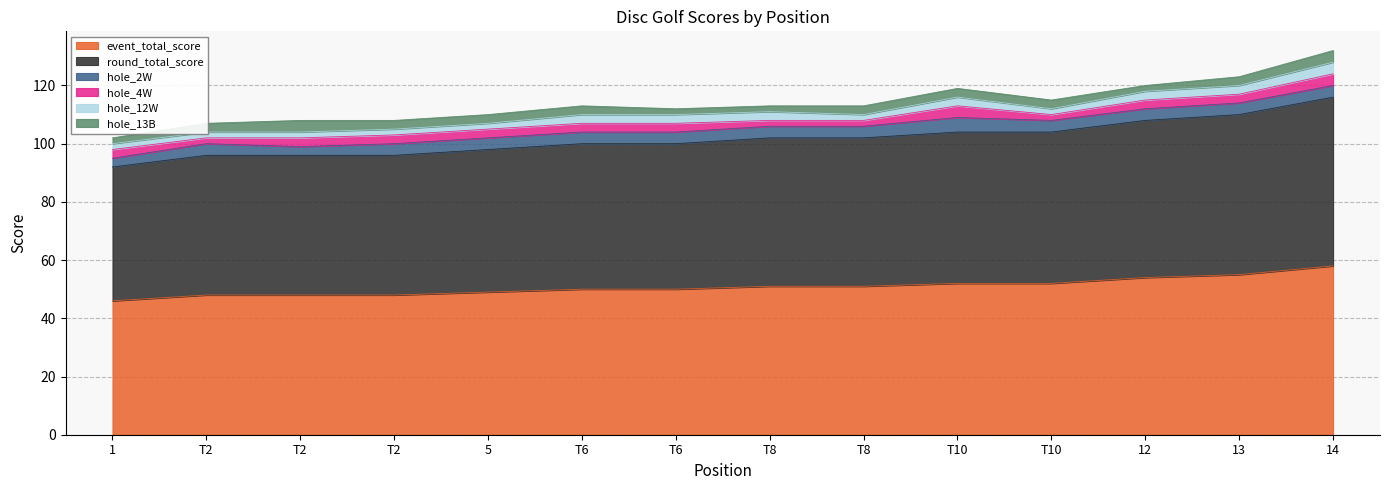

True or false: hole_4W has a value of 3 at 1.

True